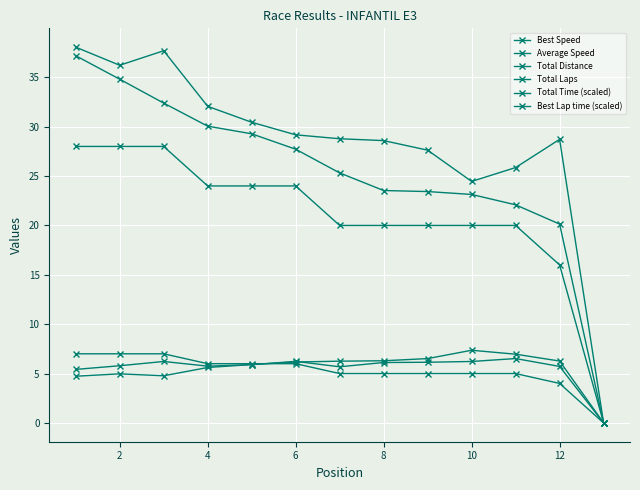

Does the chart have visible grid lines?

Yes